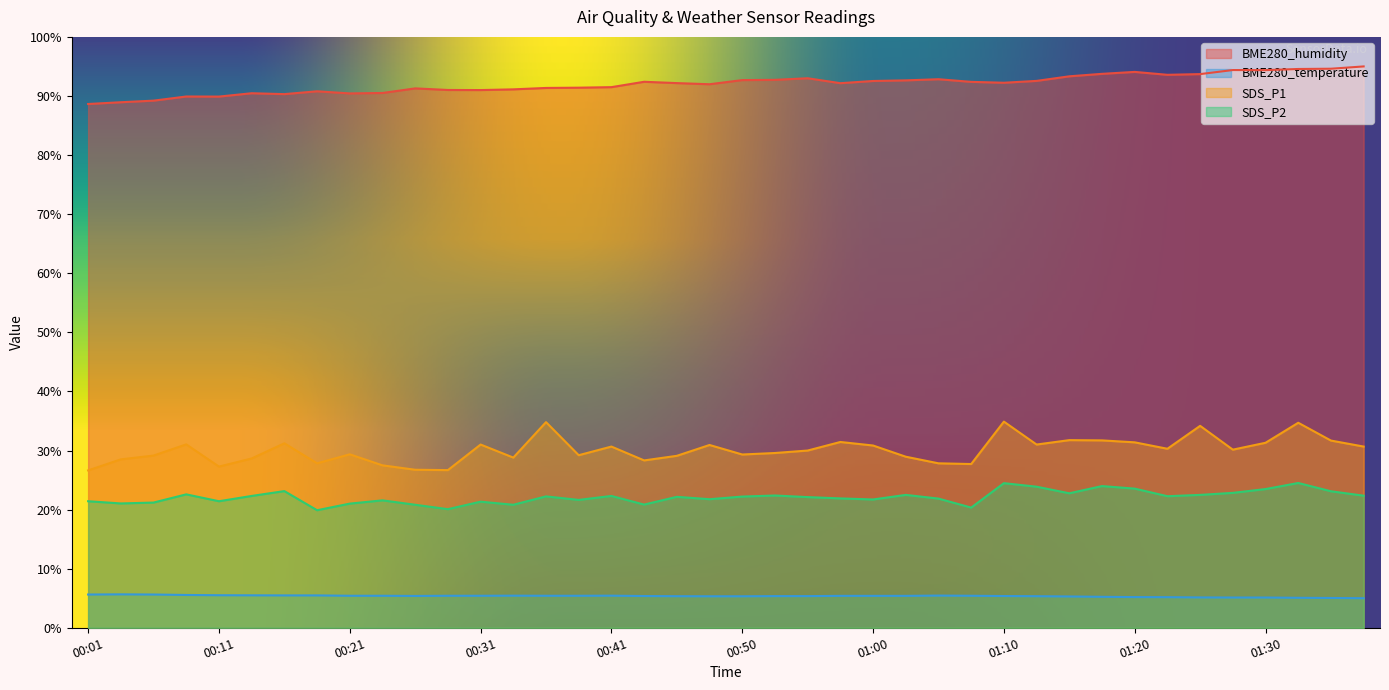

Is the value of BME280_humidity at 00:16 greater than the value of BME280_temperature at 00:36?

Yes